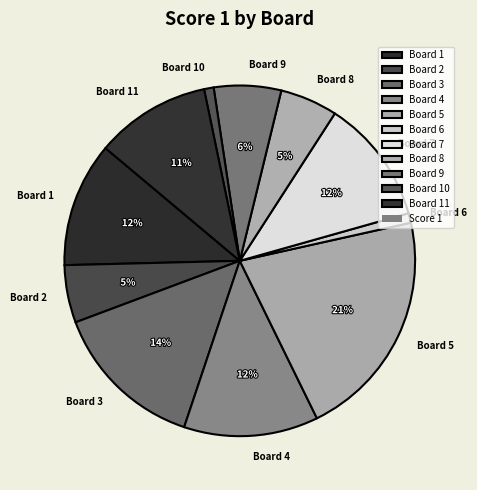

To the nearest percent, what portion does Board 5 represent?

21%